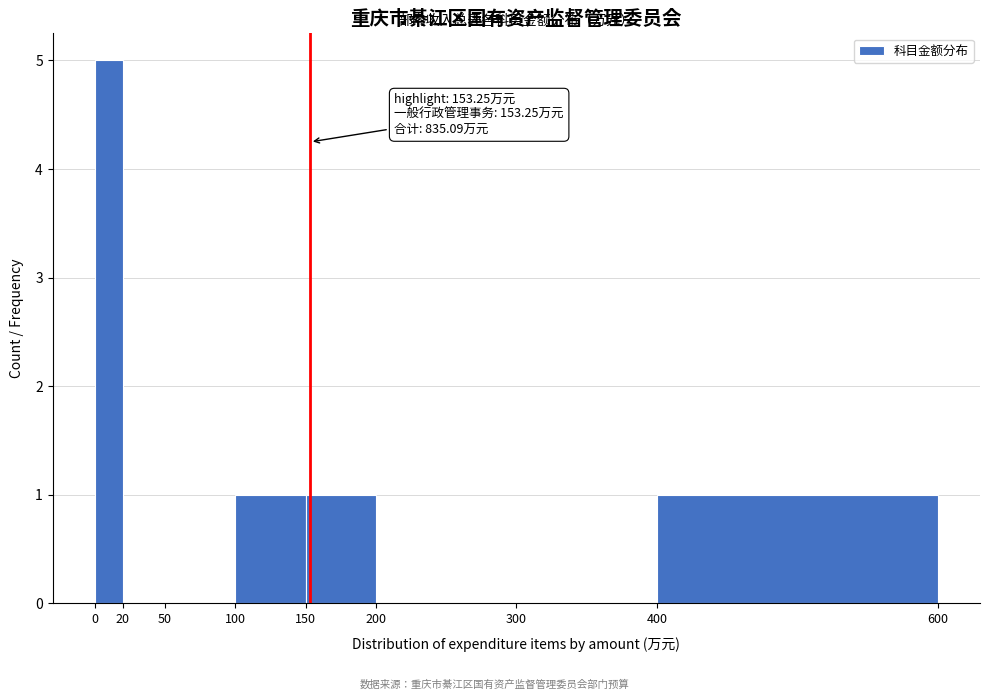

Which range on the x-axis has the tallest bar?

0 to 20